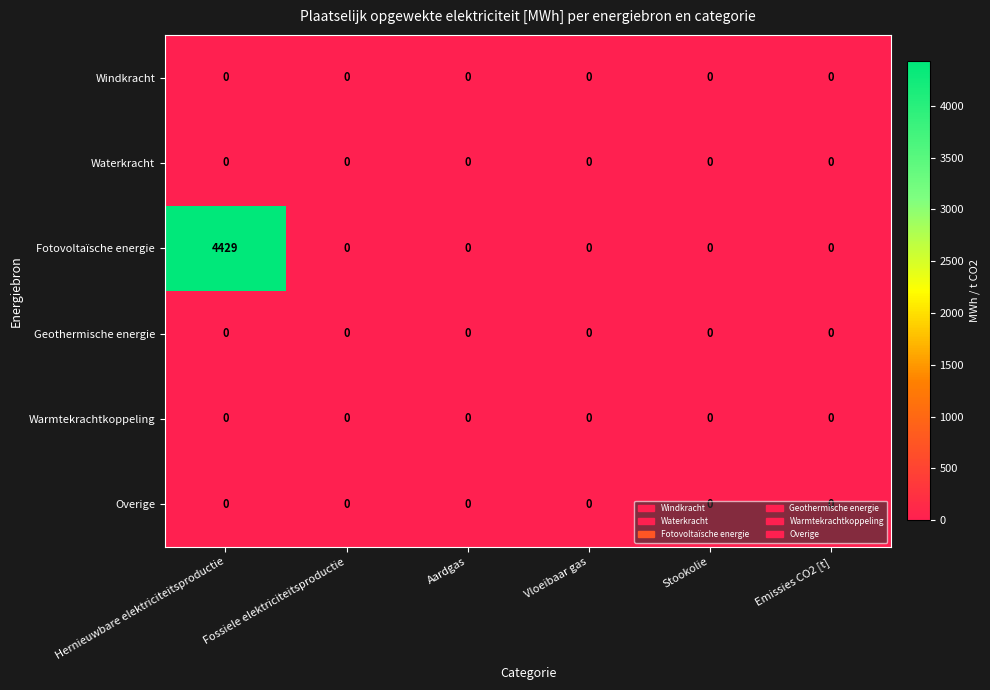

The value of Geothermische energie at Aardgas is 0. True or false?

True